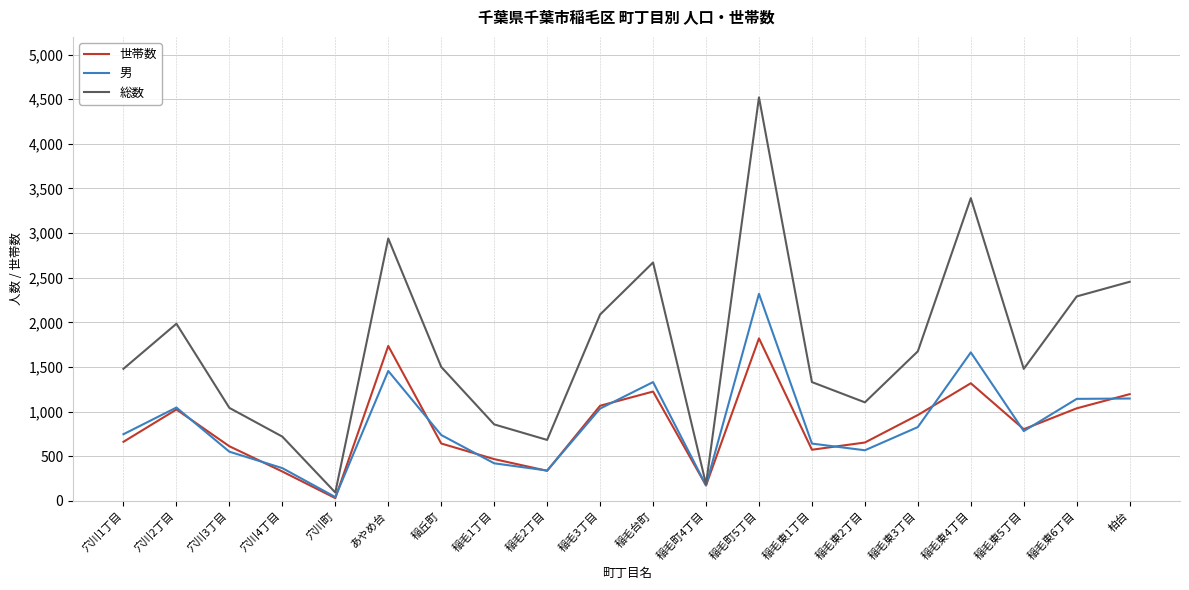

What are all the series names shown in the legend?

世帯数, 男, 総数